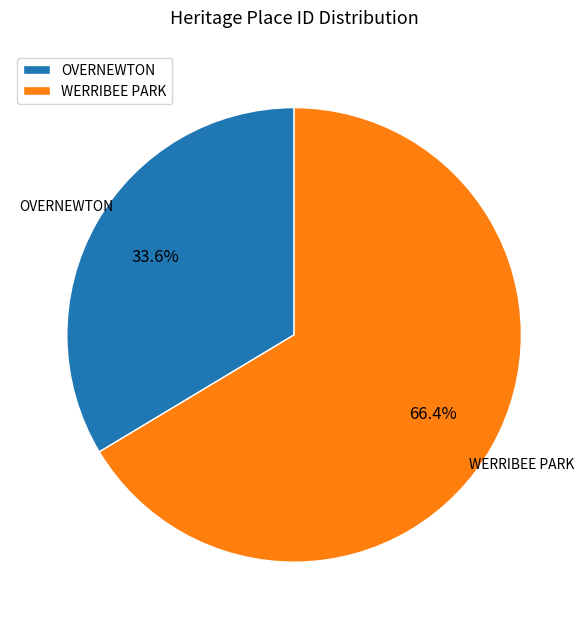

Count the number of slices in the pie.

2